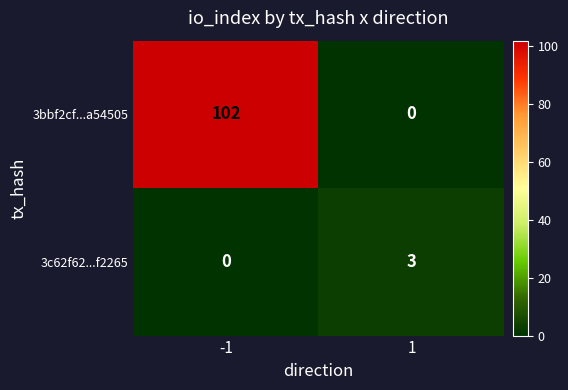

At which category is the sum across all series the highest?

-1